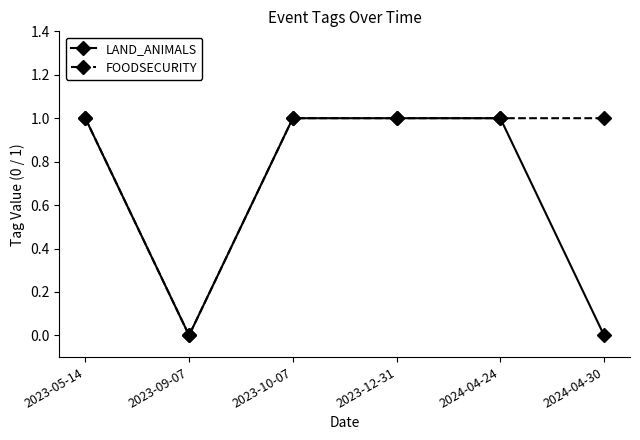

What position from the right is 2023-12-31?

3